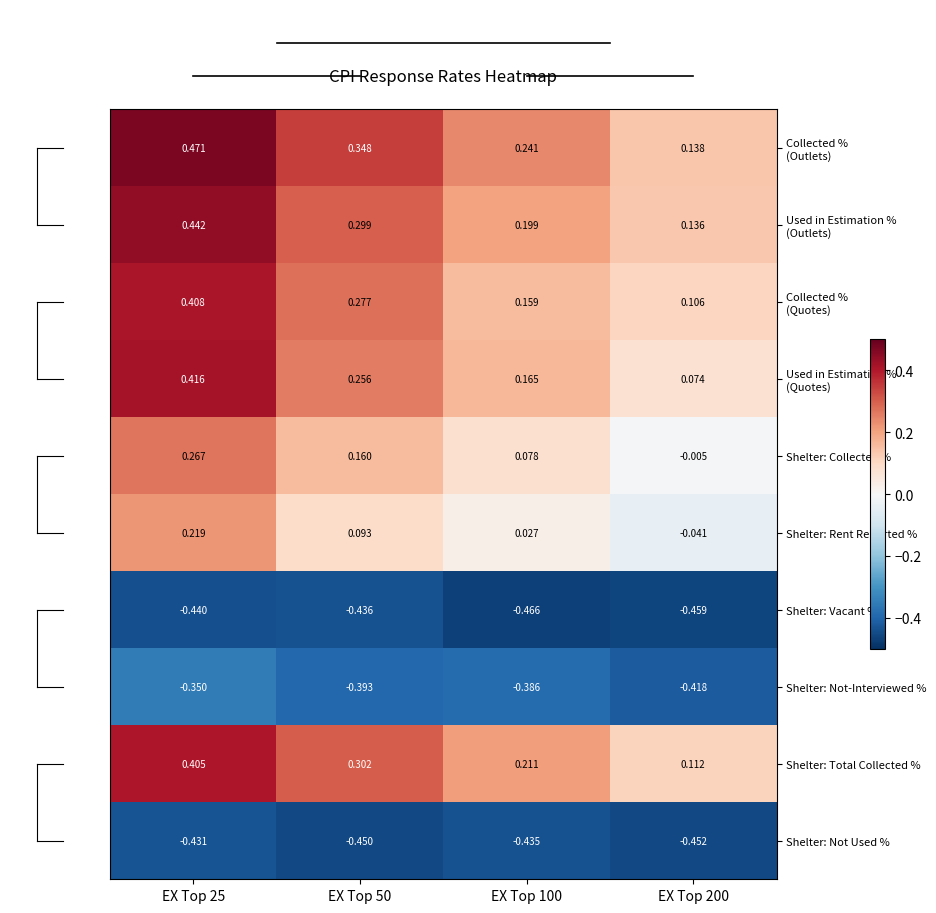

Is the value of Shelter: Rent Reported % at EX Top 25 greater than the value of Shelter: Vacant % at EX Top 50?

Yes